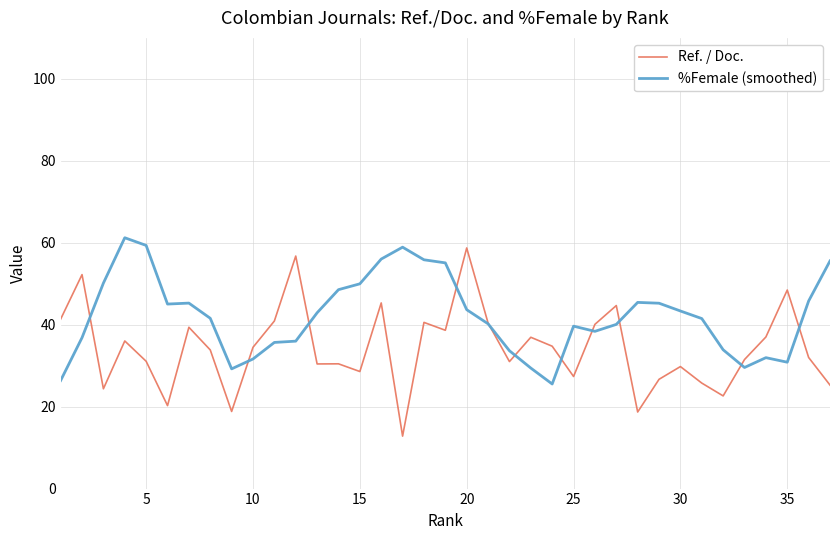

Rank the series by their average value, from lowest to highest.

Ref. / Doc., %Female (smoothed)